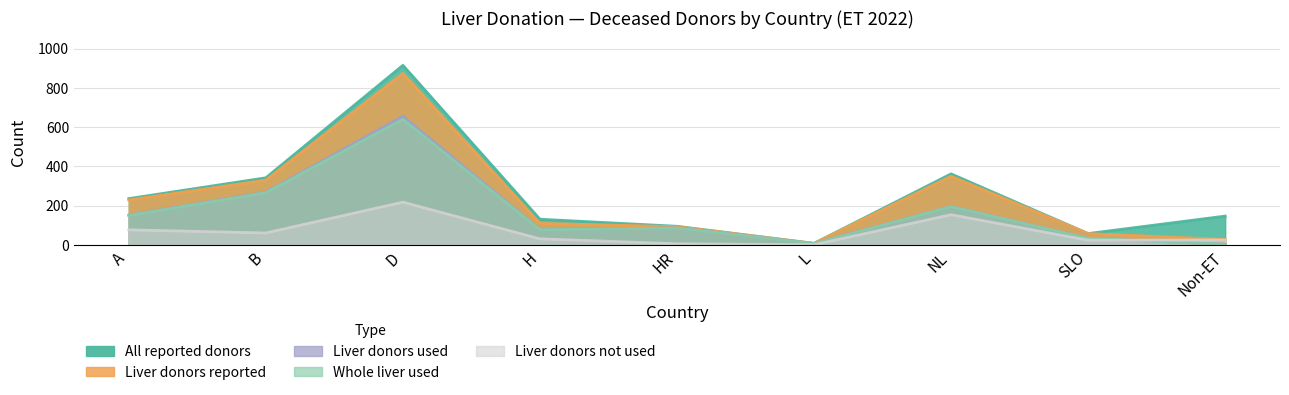

How many data points in Liver donors used are above 87?

4